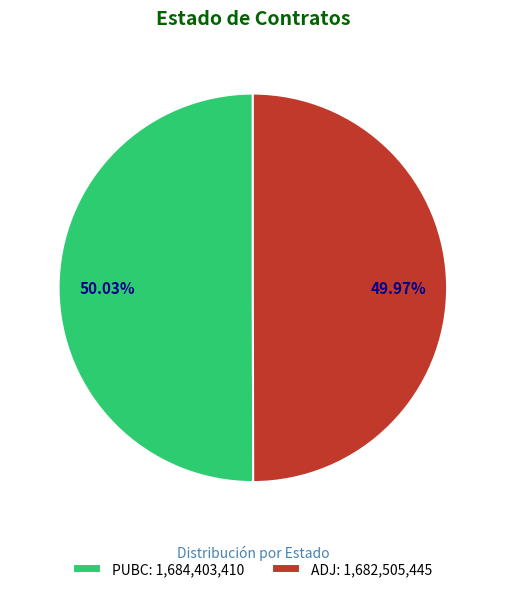

Approximately how many times larger is the value at ADJ: 1,682,505,445 compared to PUBC: 1,684,403,410?

1.0